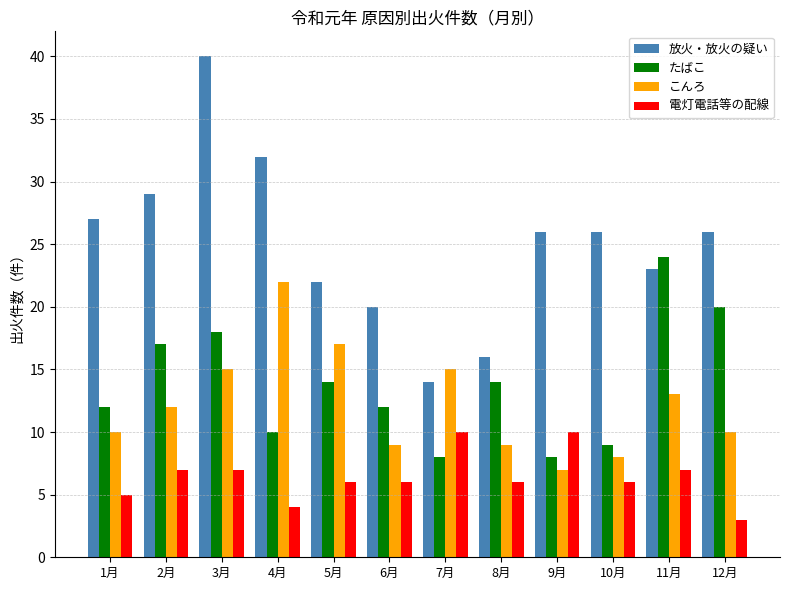

At which label is たばこ closest to 16?

2月